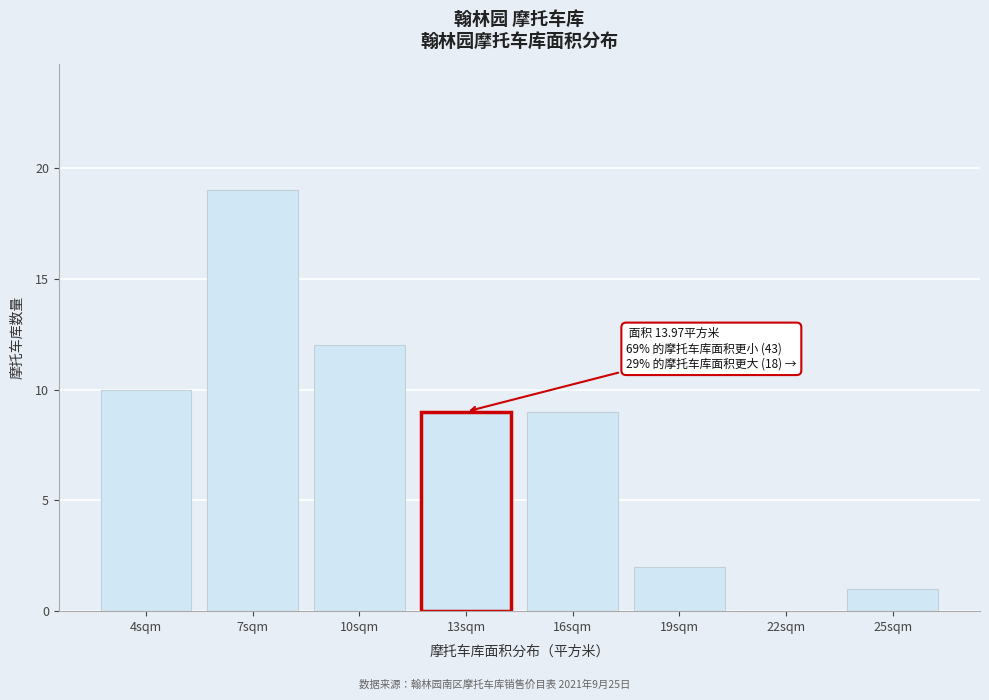

Reading left to right, transcribe all the data shown in this chart.

4sqm=10	7sqm=19	10sqm=12	13sqm=9	16sqm=9	19sqm=2	22sqm=0	25sqm=1